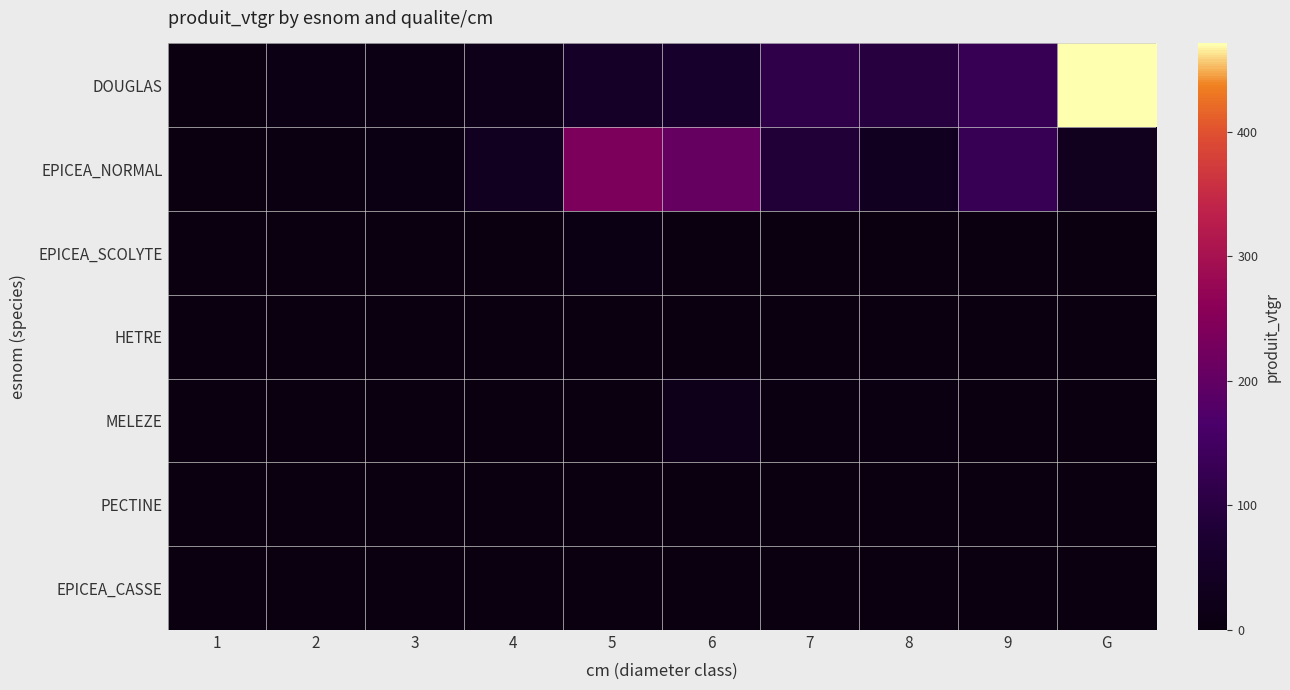

Reading left to right, what are all the values shown in this chart?

DOUGLAS: 1=0.4	2=12.6	3=12.4	4=25.3	5=52.4	6=62.5	7=113.7	8=95.9	9=131.6	G=470.8
EPICEA_NORMAL: 1=0.3	2=5.5	3=7.9	4=39.6	5=238.5	6=205.7	7=86.4	8=38.8	9=130.0	G=32.9
EPICEA_SCOLYTE: 1=0.0	2=0.0	3=0.3	4=1.3	5=9.0	6=3.2	7=0.0	8=0.0	9=0.0	G=0.0
HETRE: 1=0.0	2=0.0	3=0.2	4=0.4	5=0.0	6=0.0	7=0.0	8=0.0	9=0.0	G=0.0
MELEZE: 1=0.0	2=0.0	3=0.0	4=0.6	5=1.1	6=18.4	7=4.7	8=3.9	9=0.0	G=0.0
PECTINE: 1=0.0	2=0.0	3=0.0	4=0.0	5=1.0	6=0.0	7=0.0	8=0.0	9=0.0	G=0.0
EPICEA_CASSE: 1=0.0	2=0.0	3=0.0	4=0.0	5=0.0	6=0.0	7=2.7	8=0.0	9=0.0	G=0.0